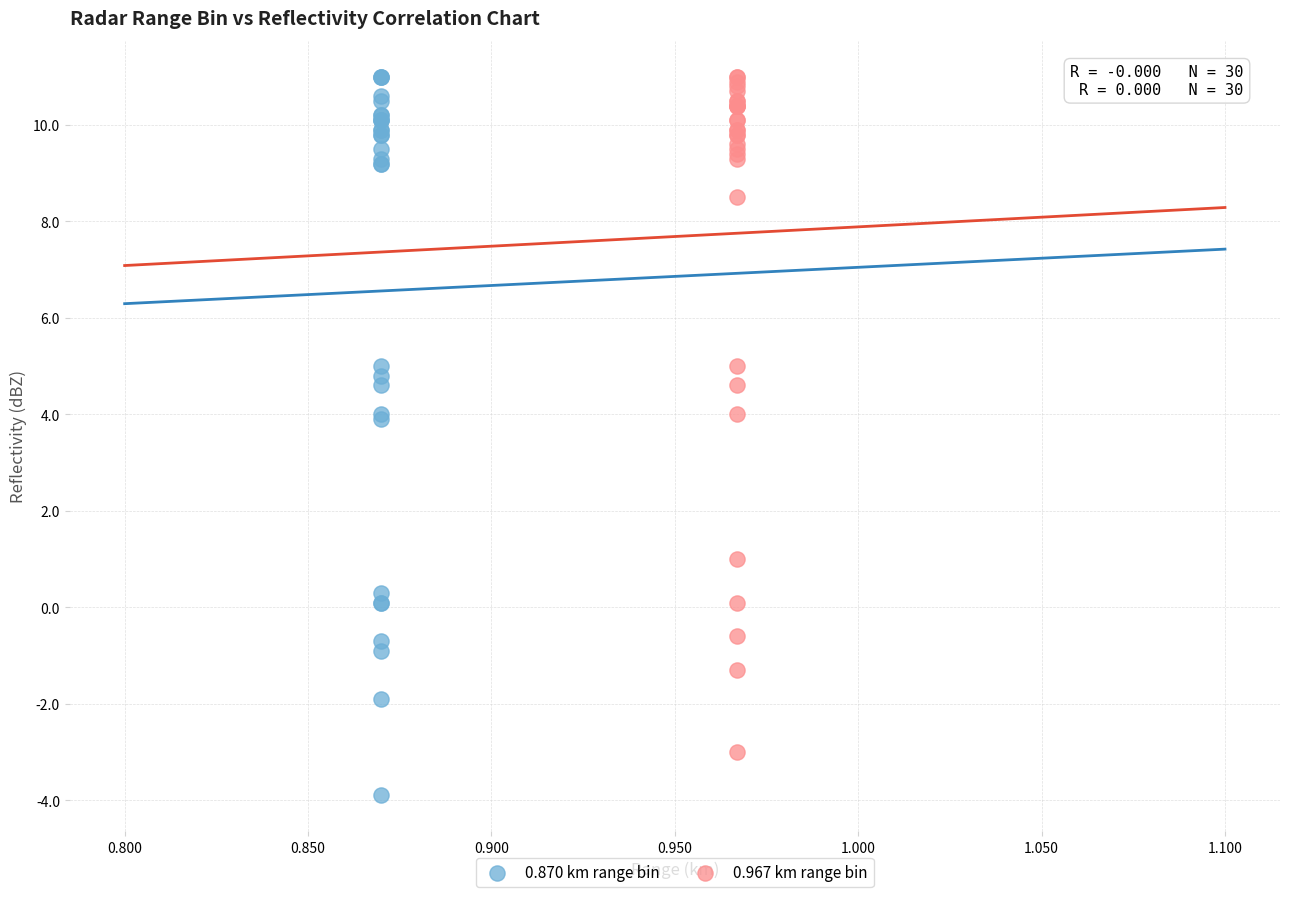

What are all the series names shown in the legend?

0.870 km range bin, 0.967 km range bin